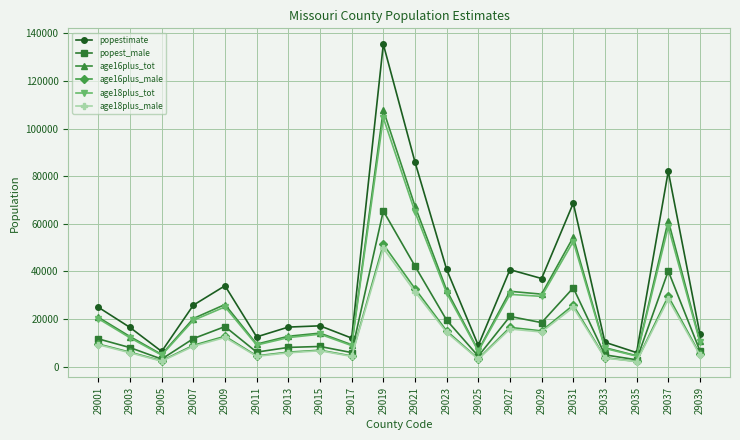

True or false: age18plus_tot has a value of 21691 at 29021.

False